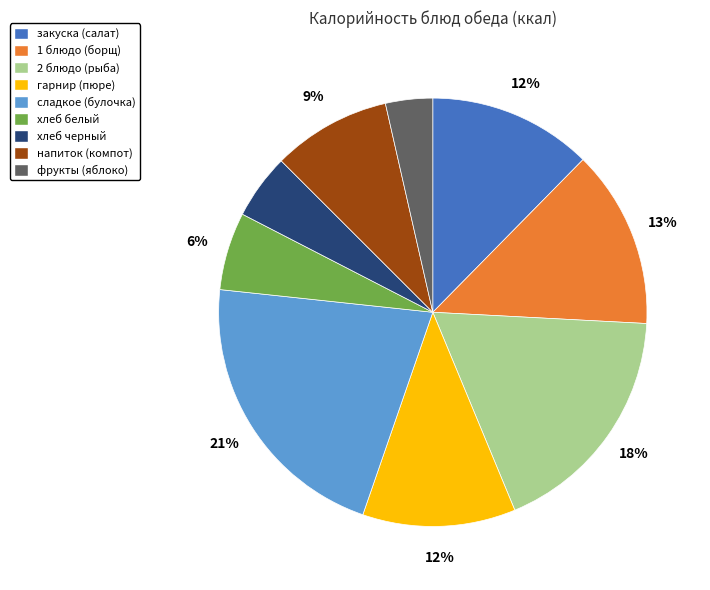

What percentage is the хлеб черный slice, to the nearest percent?

5%